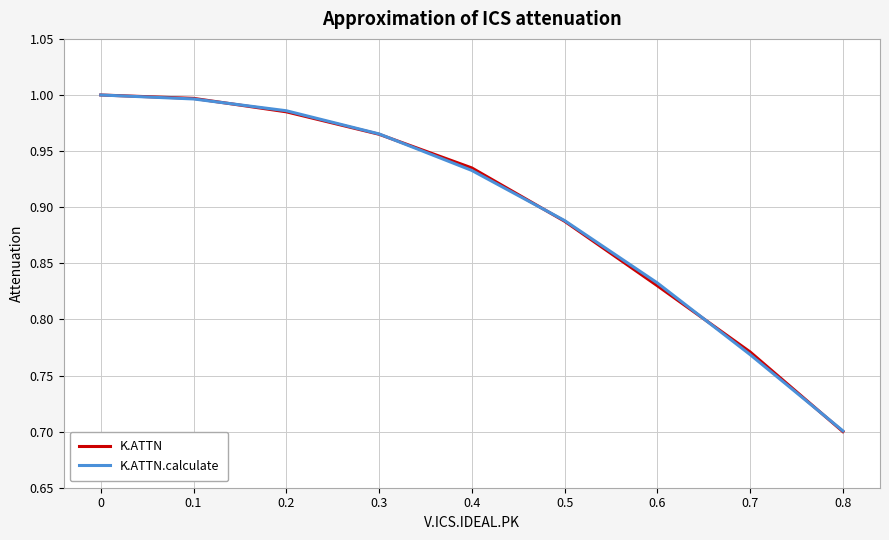

What position from the right is 0.2?

7